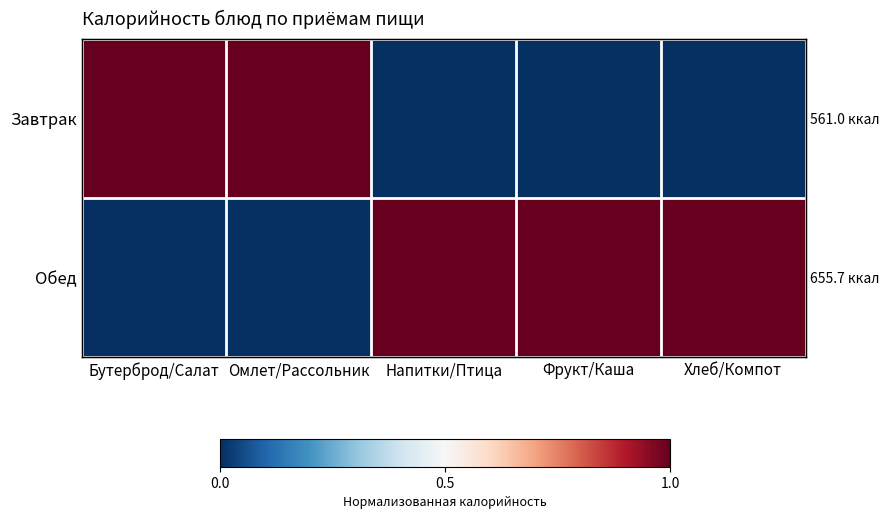

Which series has the largest range (max minus min)?

Завтрак